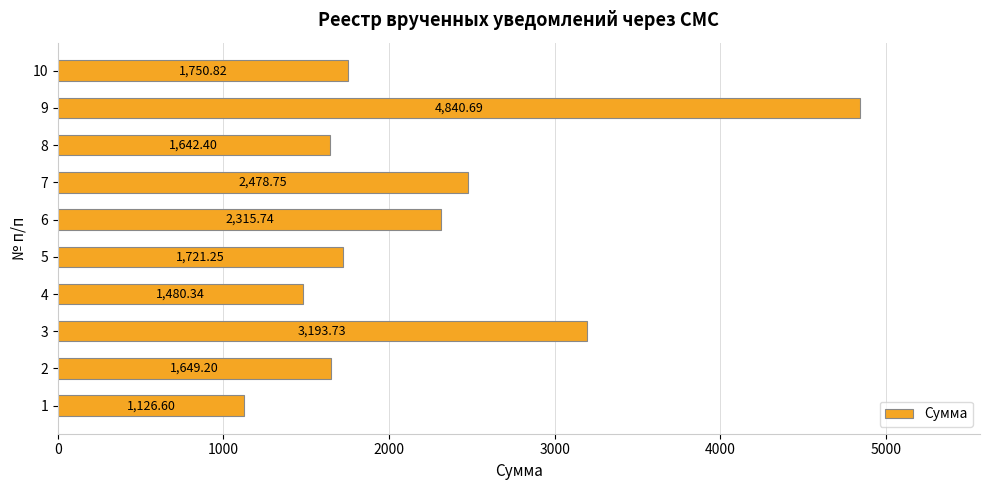

How many bars are there in total?

10